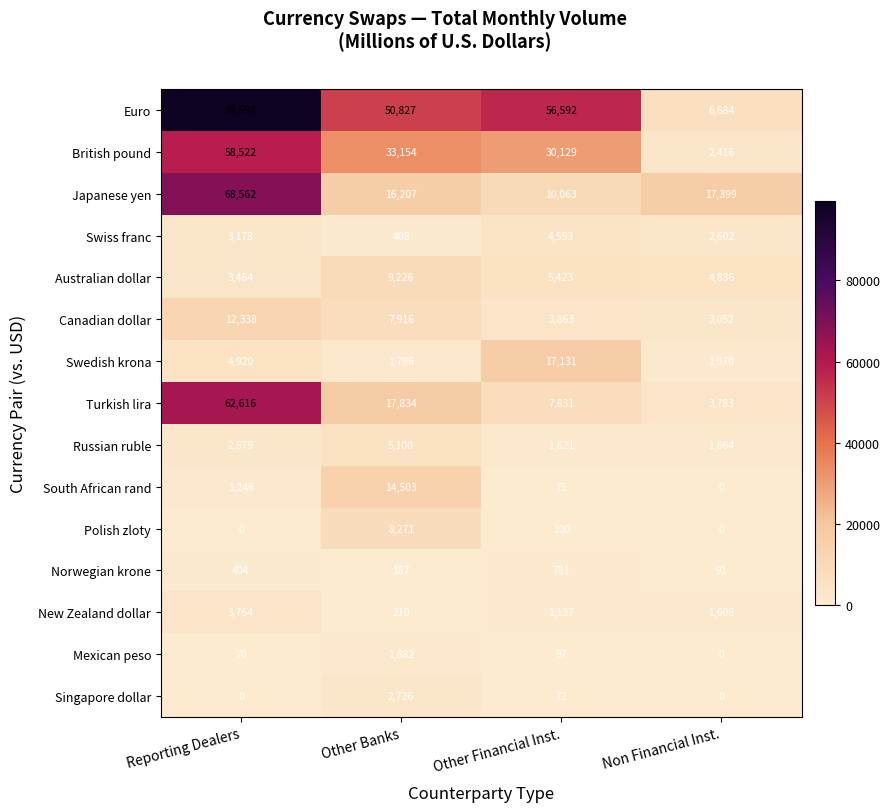

List the series in order of their peak value, lowest first.

Norwegian krone, Mexican peso, Singapore dollar, New Zealand dollar, Swiss franc, Russian ruble, Polish zloty, Australian dollar, Canadian dollar, South African rand, Swedish krona, British pound, Turkish lira, Japanese yen, Euro